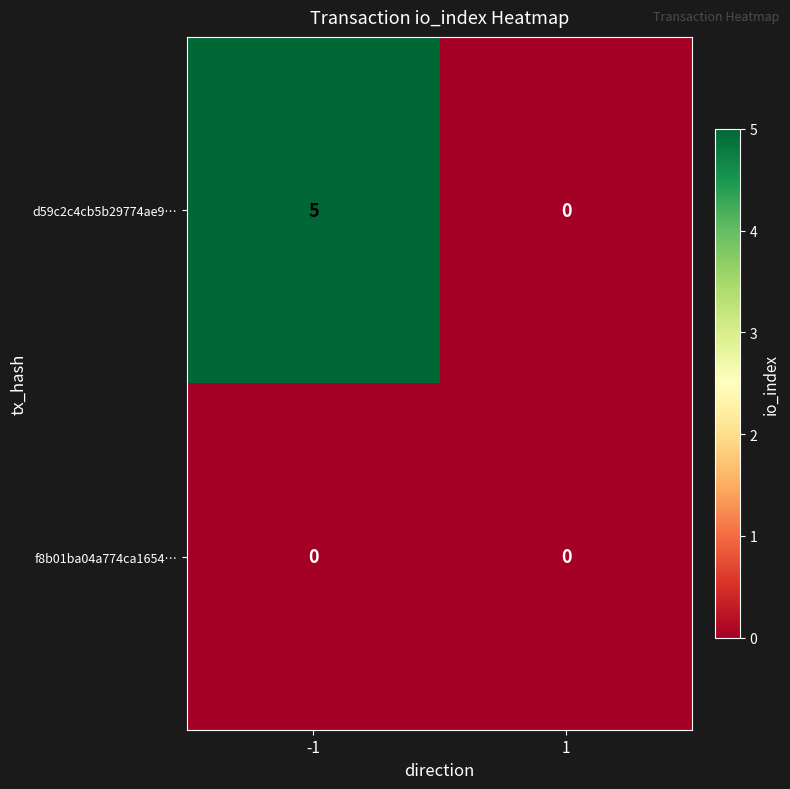

Rank the series by their maximum value, from highest to lowest.

d59c2c4cb5b29774ae9…, f8b01ba04a774ca1654…